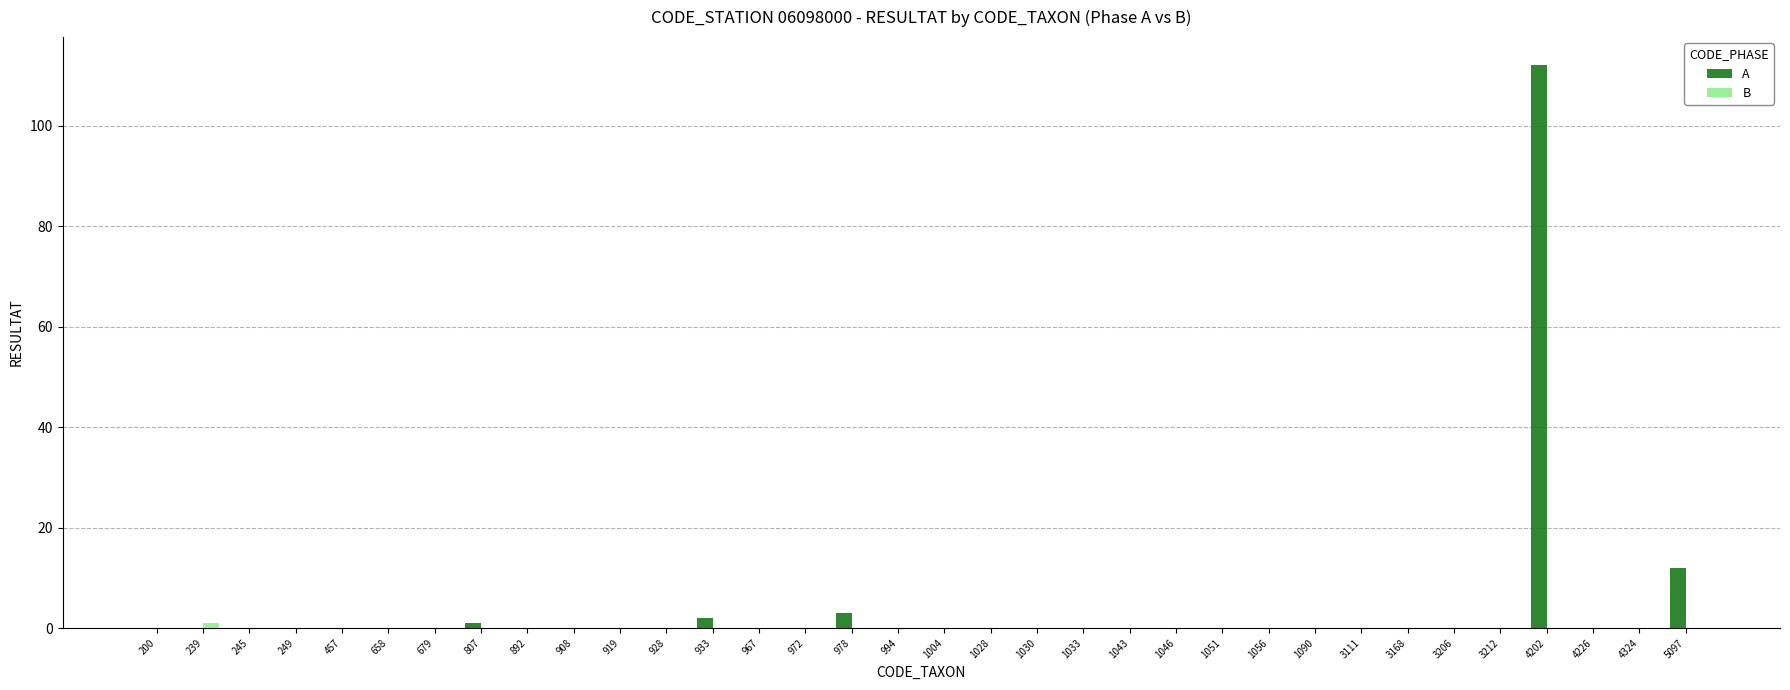

At which category is the sum across all series the highest?

4202